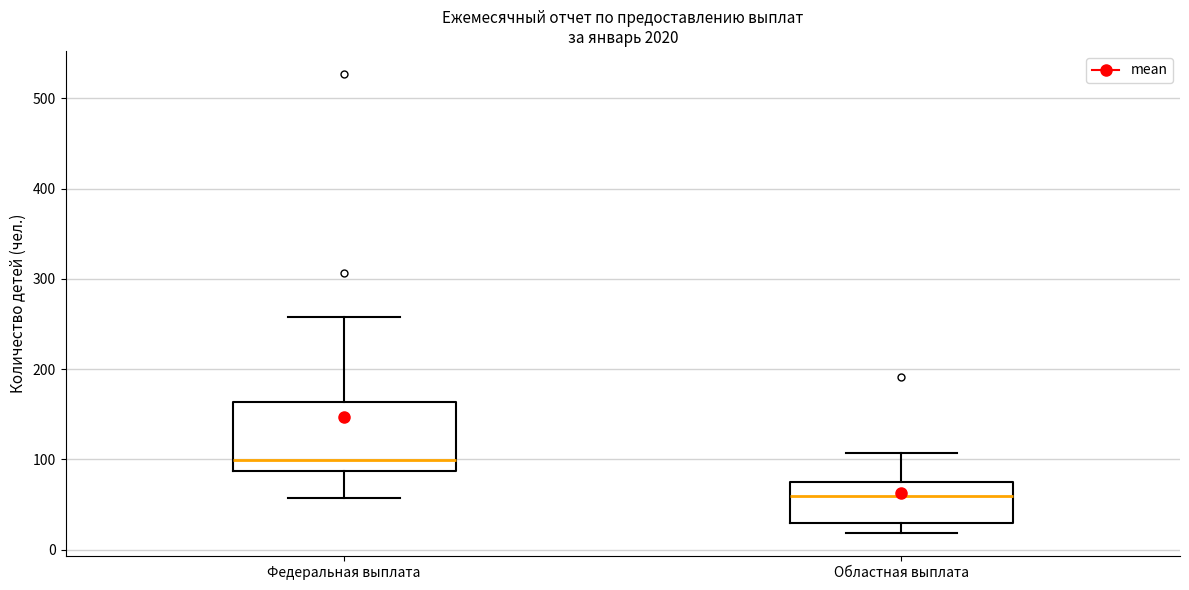

Reading left to right, read every box against the y-axis: the position of its median line, the range the box covers, and the ends of its whiskers. The values are not printed on the chart, so give them approximately, as read against the axis.

Федеральная выплата: median 100, box 90 to 160, whiskers 60 to 260
Областная выплата: median 60, box 30 to 80, whiskers 20 to 110